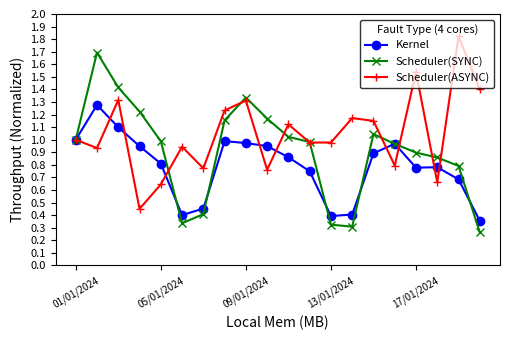

Rank the series by their average value, from lowest to highest.

Kernel, Scheduler(SYNC), Scheduler(ASYNC)